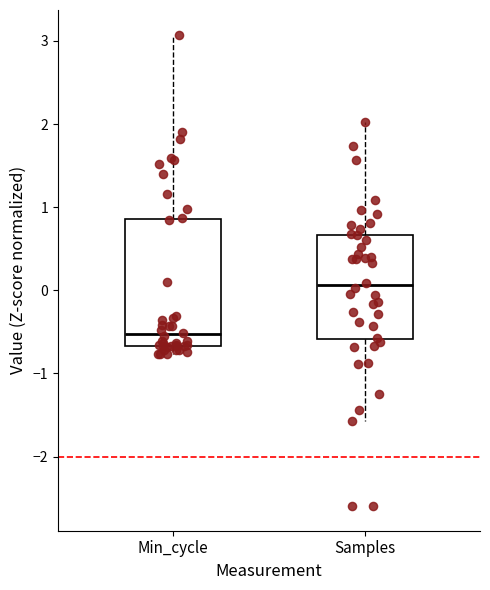

Reading left to right, read every box against the y-axis: the position of its median line, the range the box covers, and the ends of its whiskers. The values are not printed on the chart, so give them approximately, as read against the axis.

Min_cycle: median -0.5, box -0.7 to 0.9, whiskers -0.8 to 3.1
Samples: median 0.1, box -0.6 to 0.7, whiskers -1.6 to 2.0